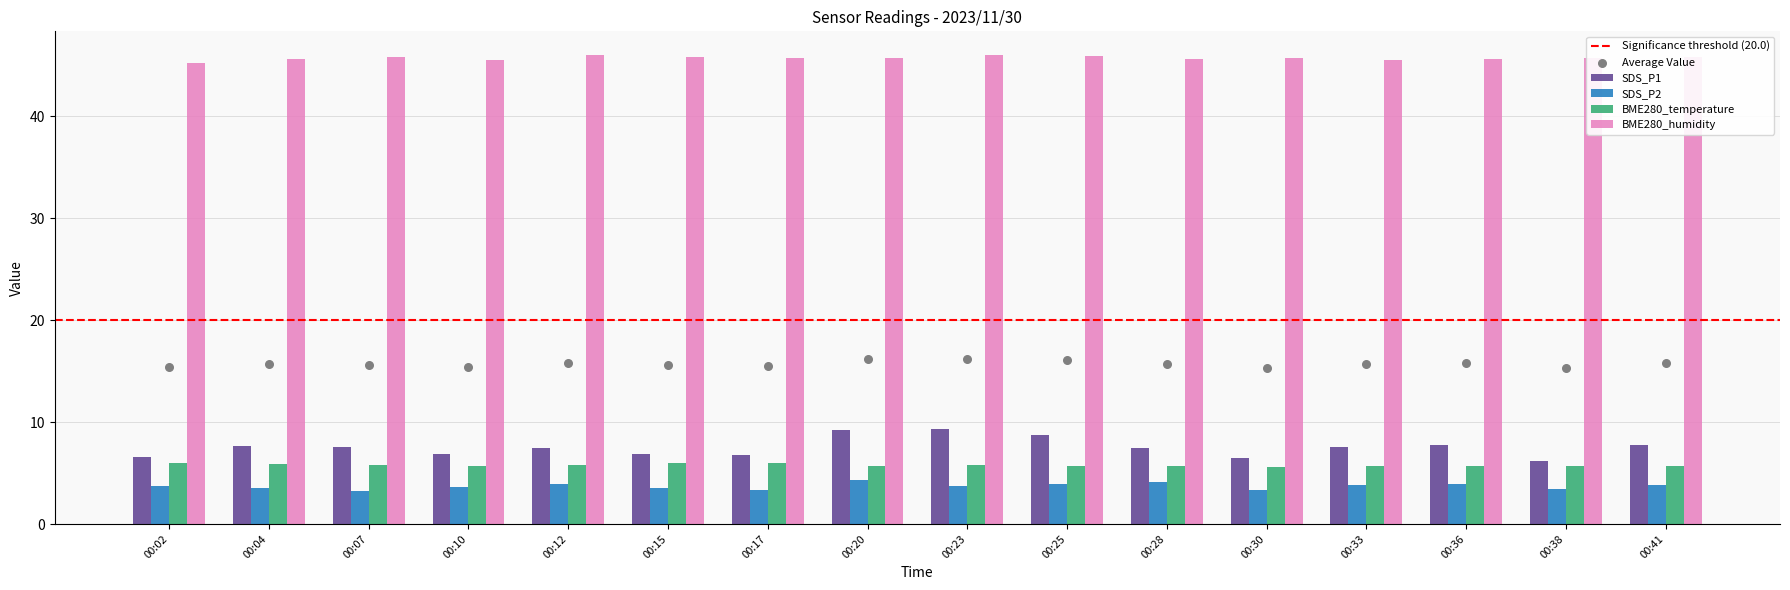

At how many categories does at least one series exceed 26?

16